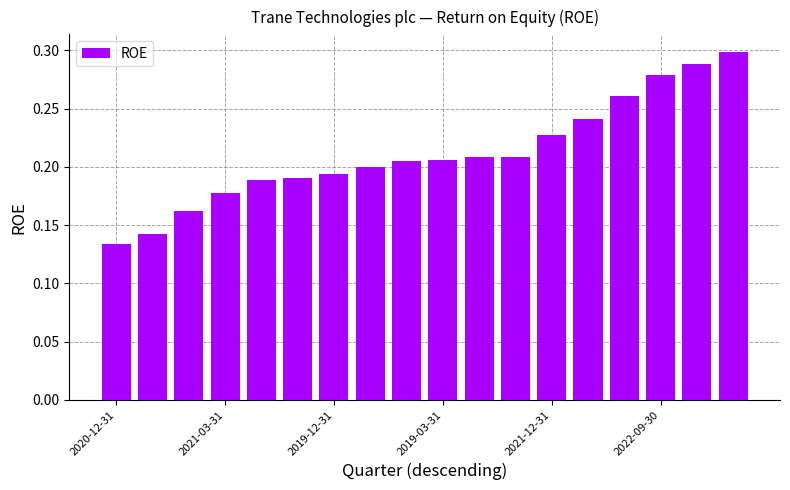

Count the values in the range 0 to 1.

18